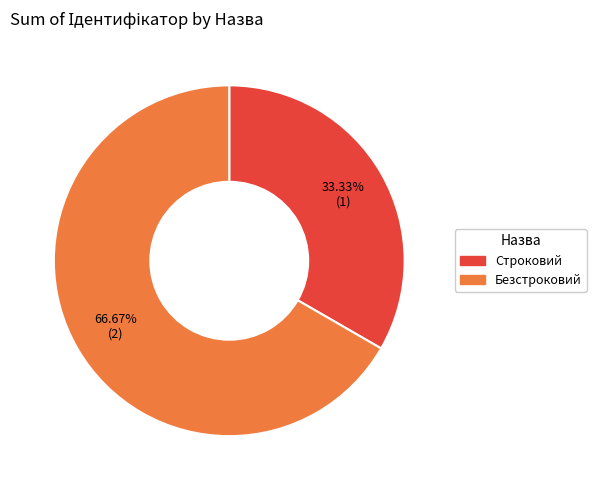

What is the majority slice?

Безстроковий